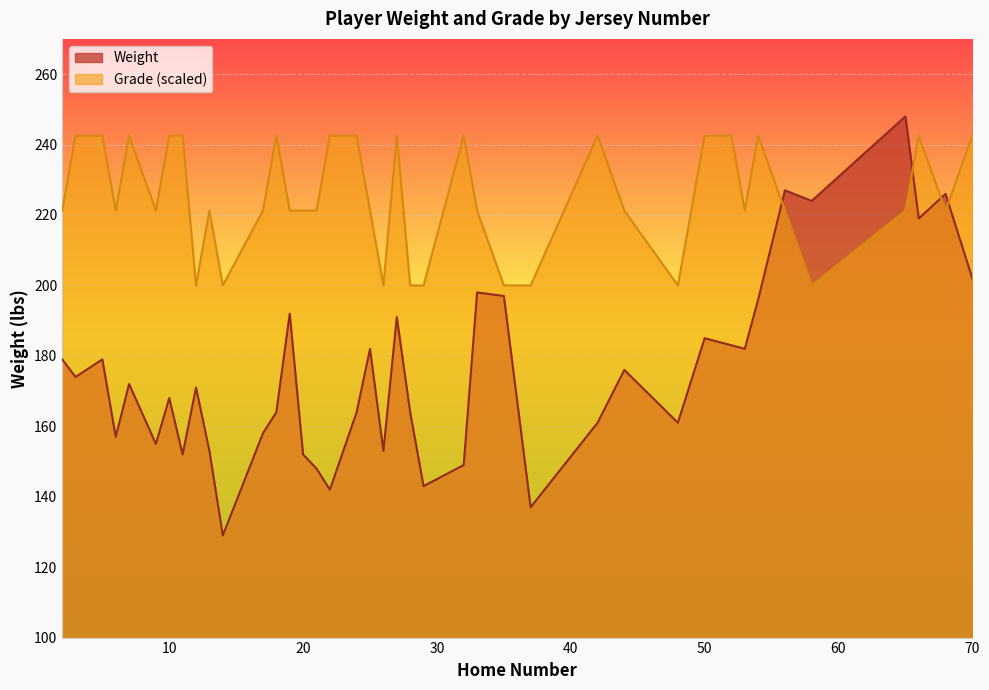

What is the minimum value shown in the chart?

129.0